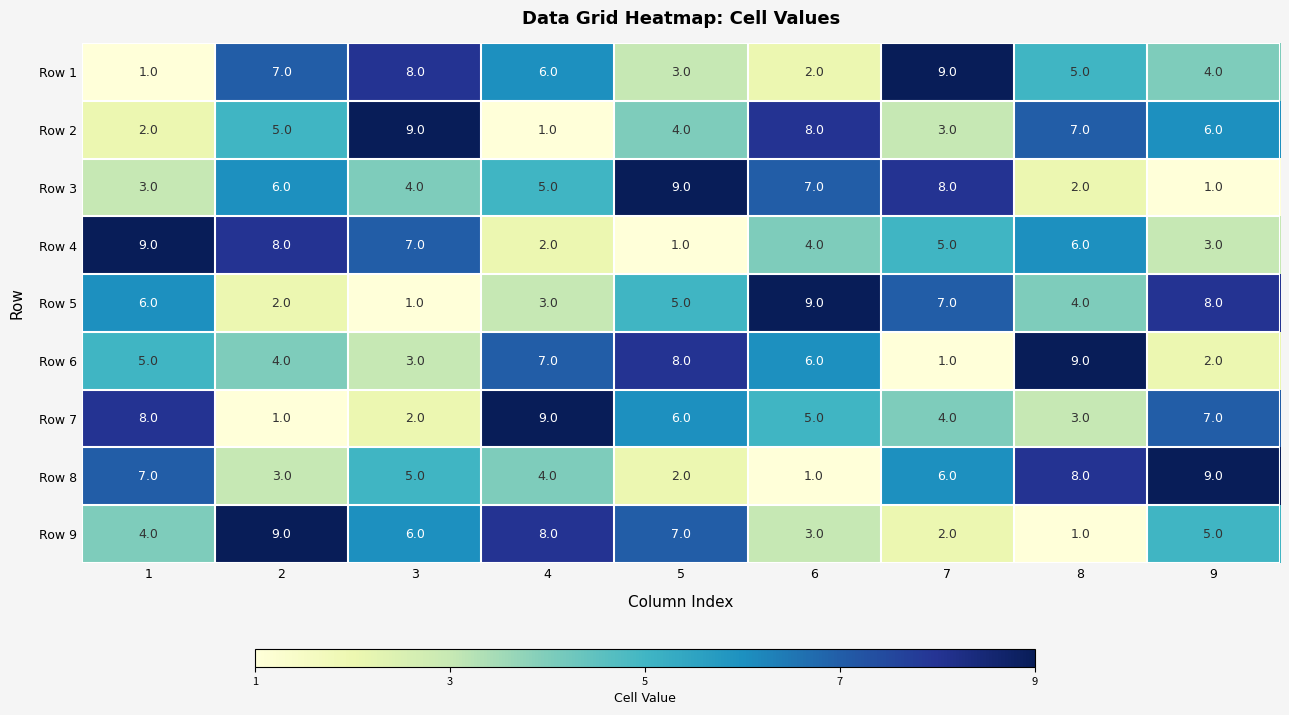

What is the spread (max minus min) of values at 5?

8